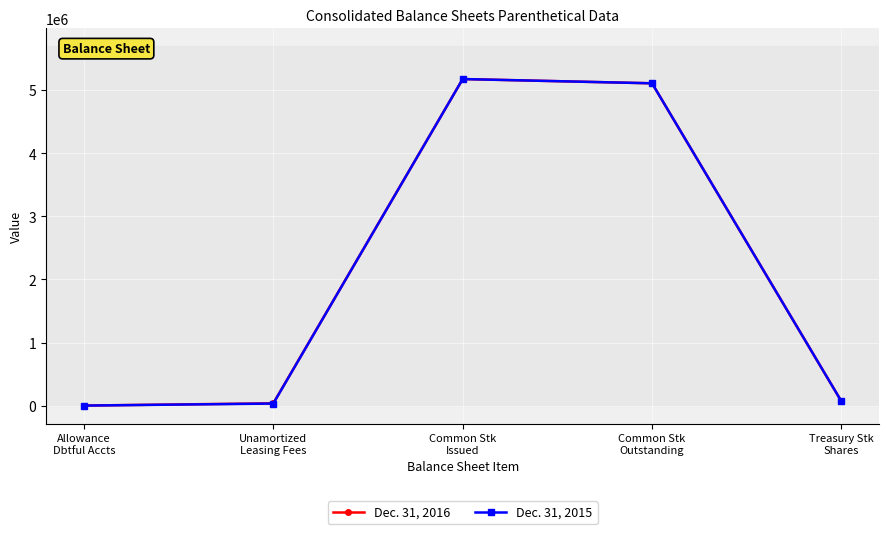

What is the highest value of the Dec. 31, 2015 series?

5173450